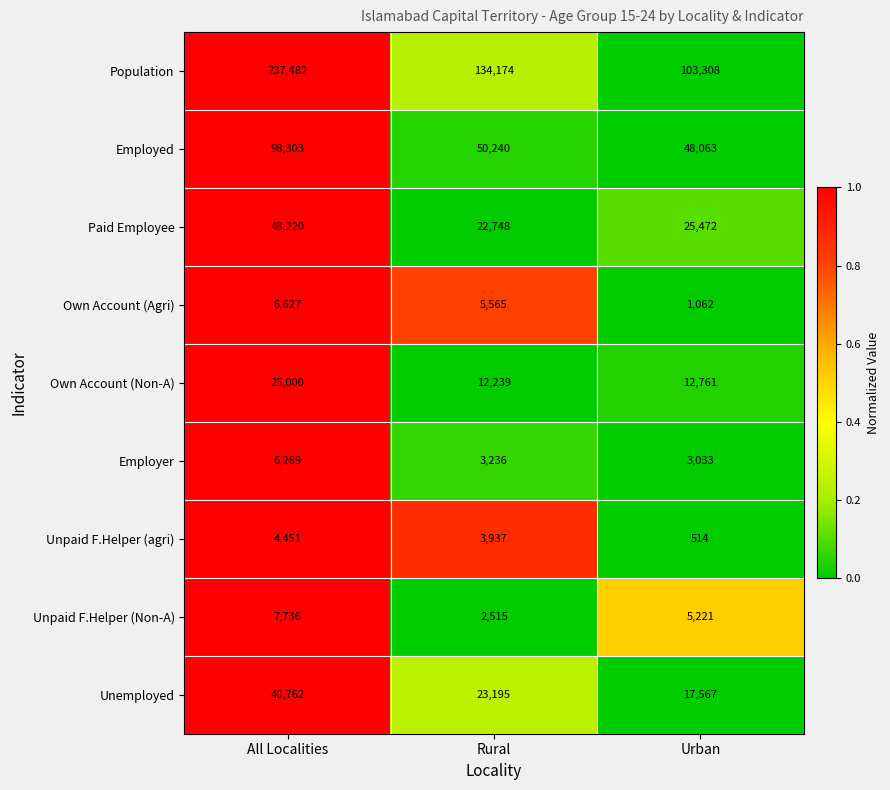

What is the approximate value of Paid Employee at Urban?

25472